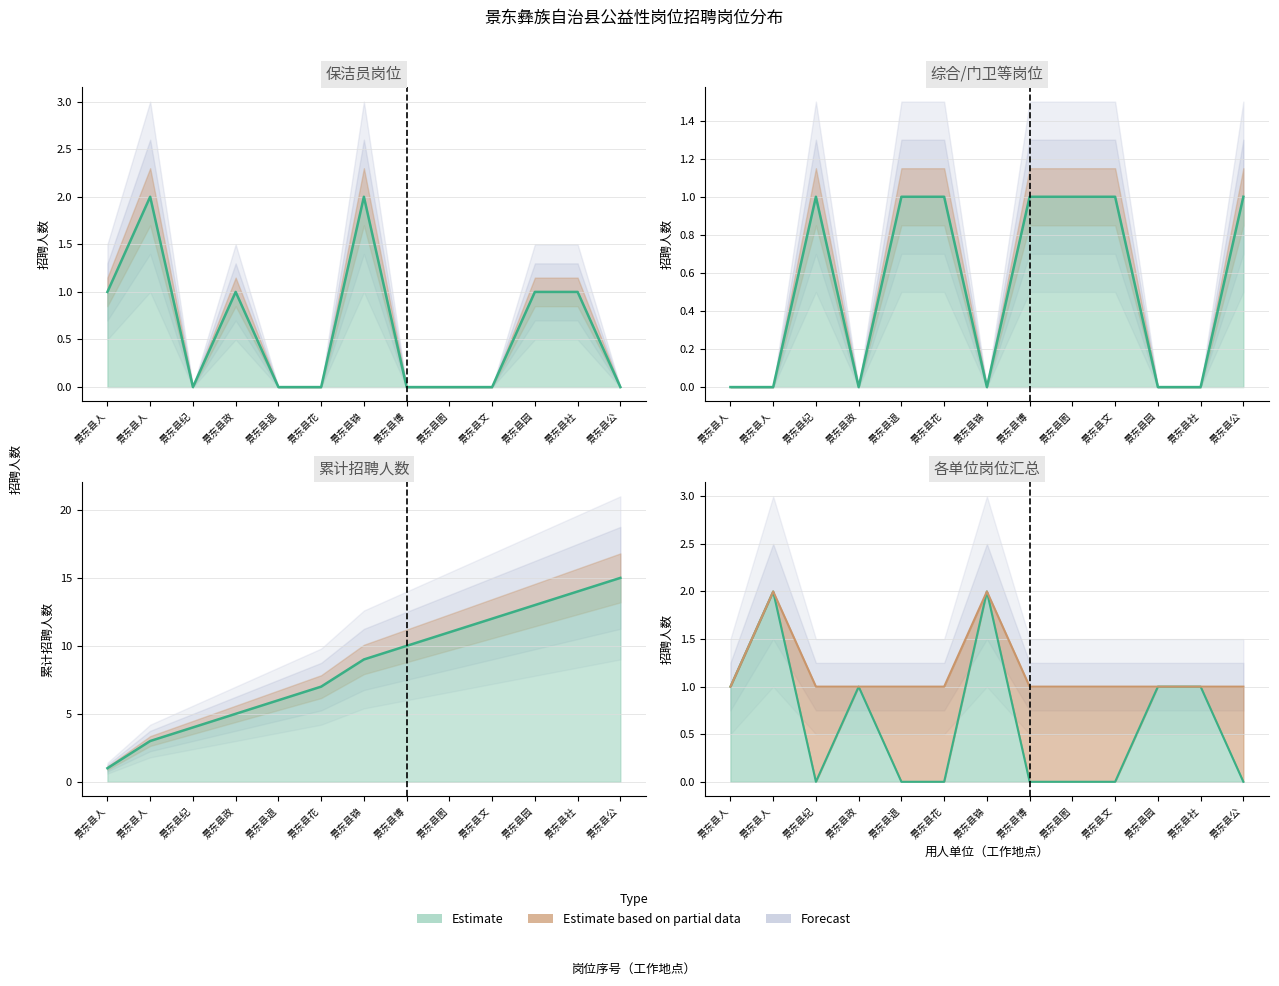

Between 景东县锦 and 景东县社, which is larger?

景东县锦